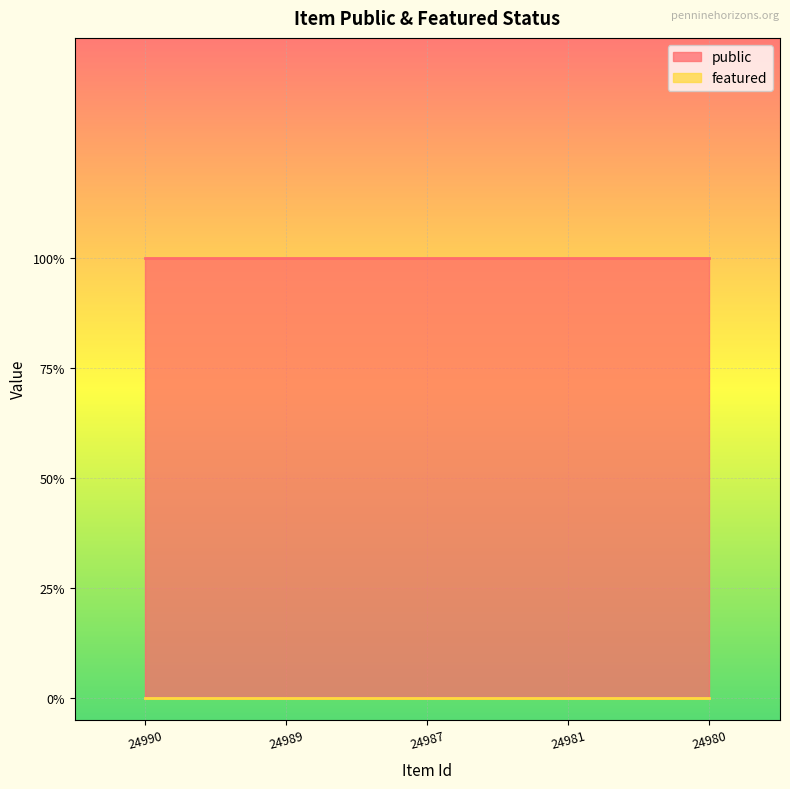

True or false: featured and public cross at least once.

False